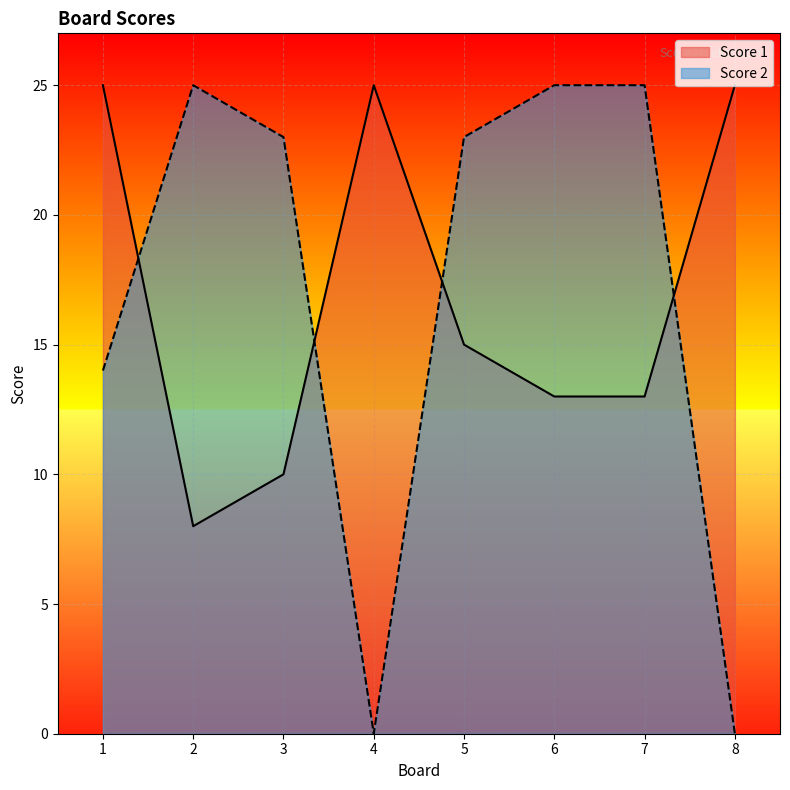

Does the chart display data point markers on the line(s)?

No